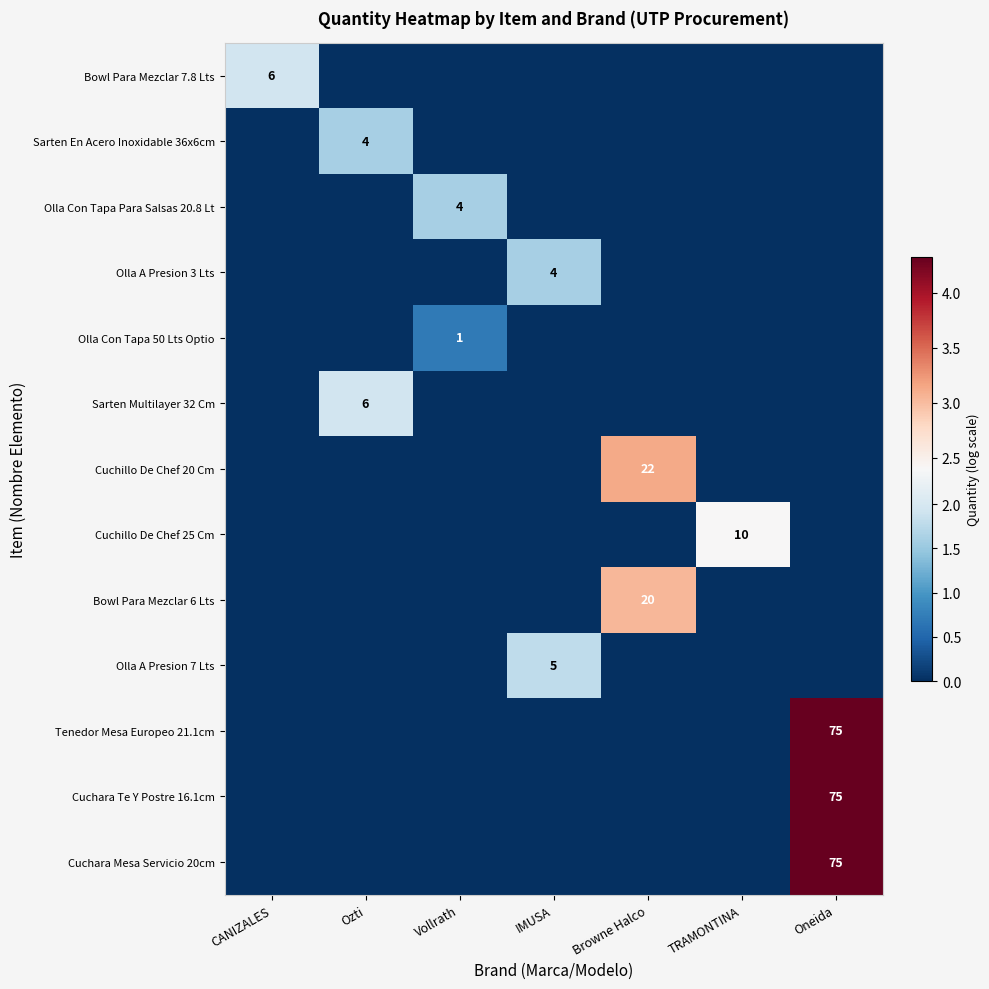

At how many categories does at least one series exceed 3?

2